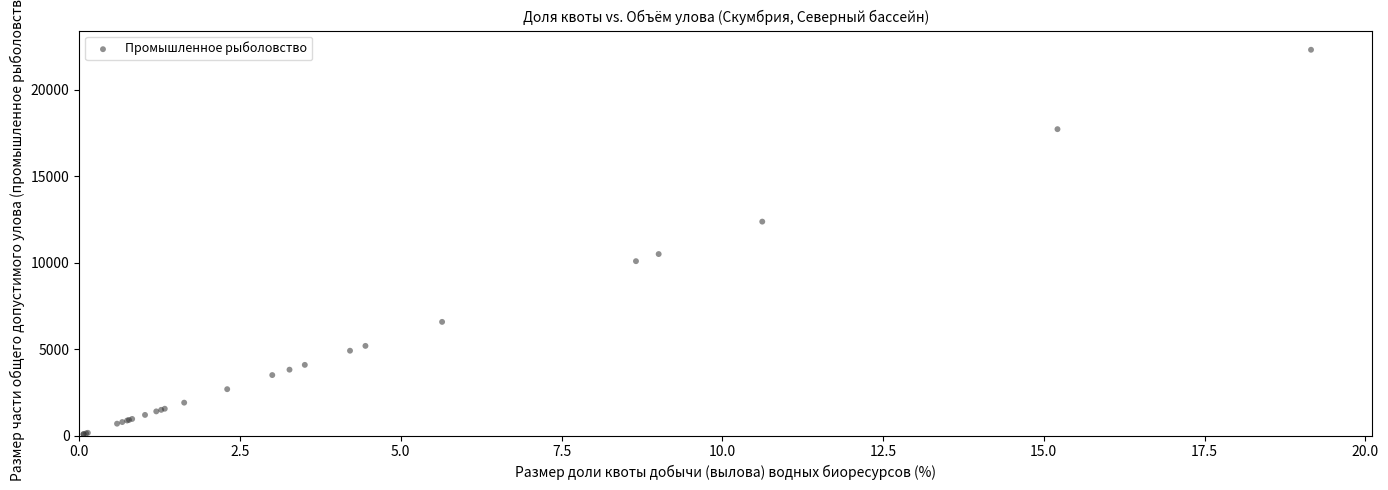

What Y value in the scatter plot is closest to 11196?

10497.1